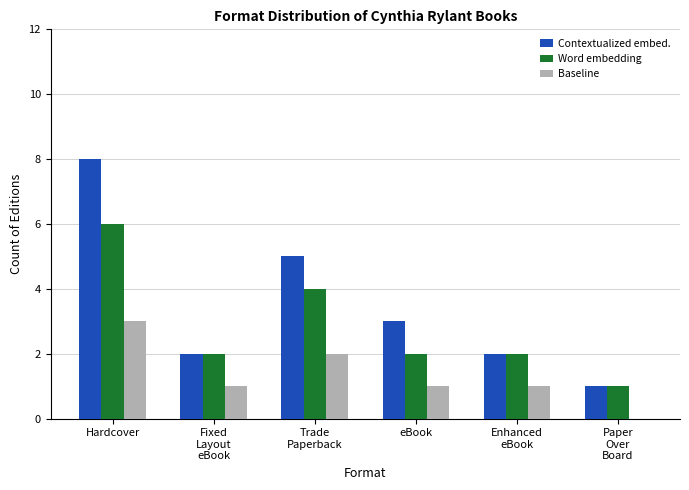

What is the sum of all Word embedding values?

17